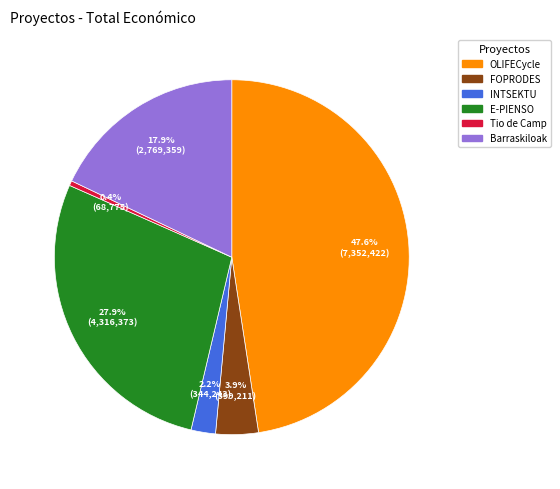

Is there a majority slice in this chart?

No